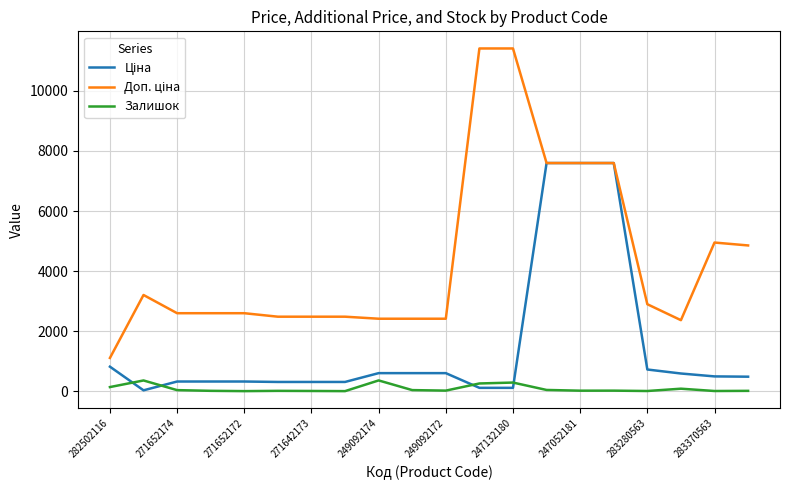

What is the maximum value shown in the chart?

11410.0